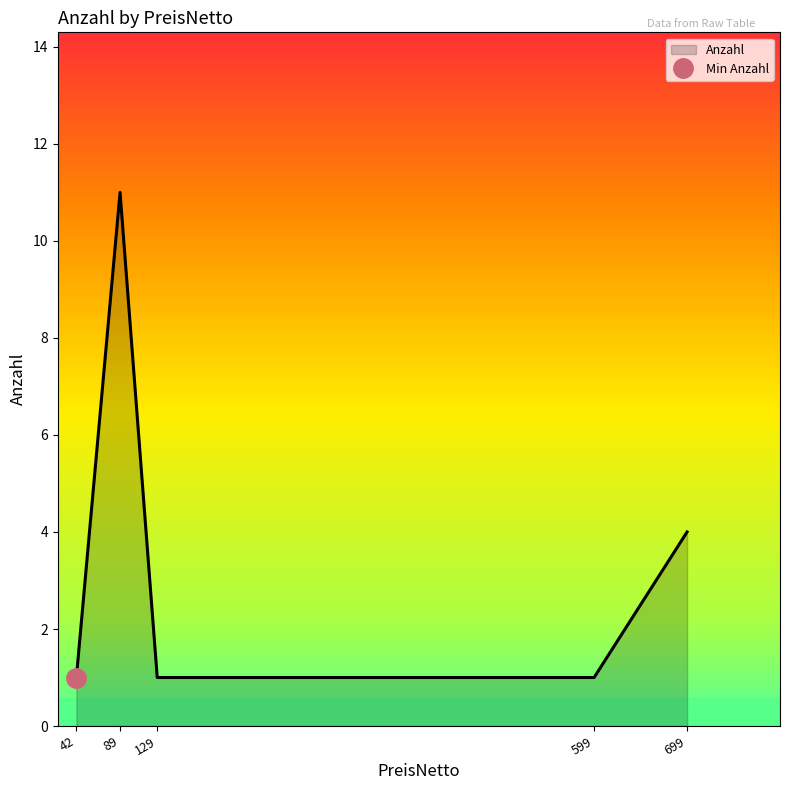

The chart shows a value of 0 at Tischleuchte schwenkbar Halogen. True or false?

False